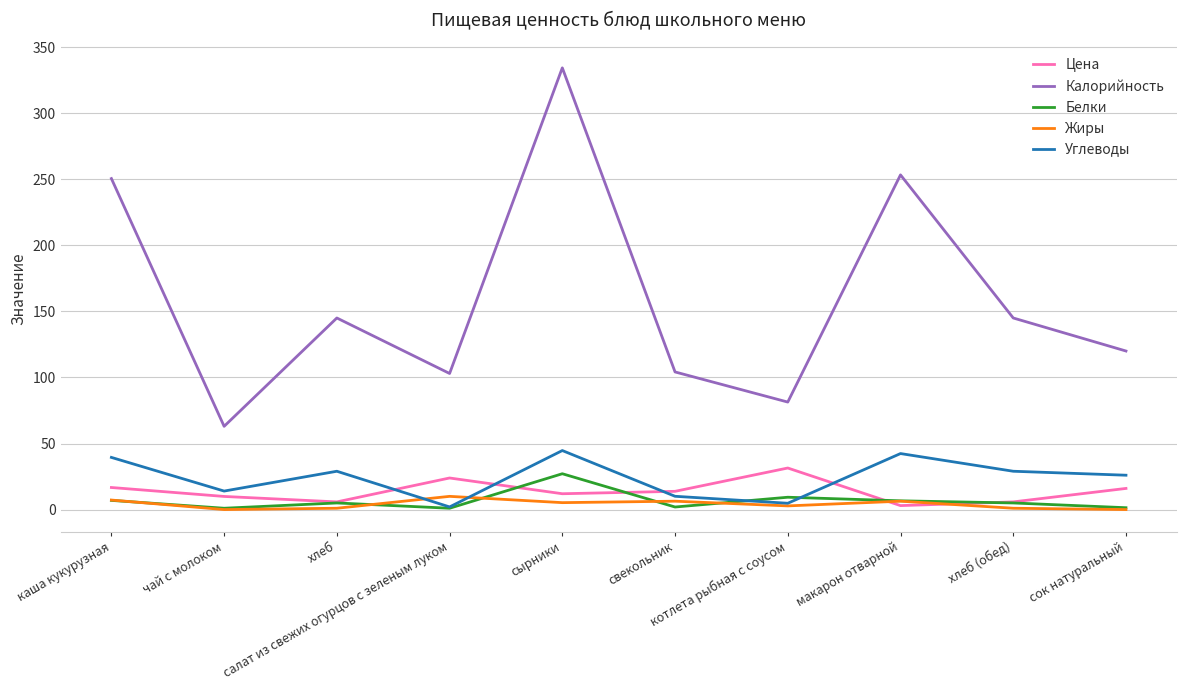

At which label does Цена first exceed 13?

каша кукурузная